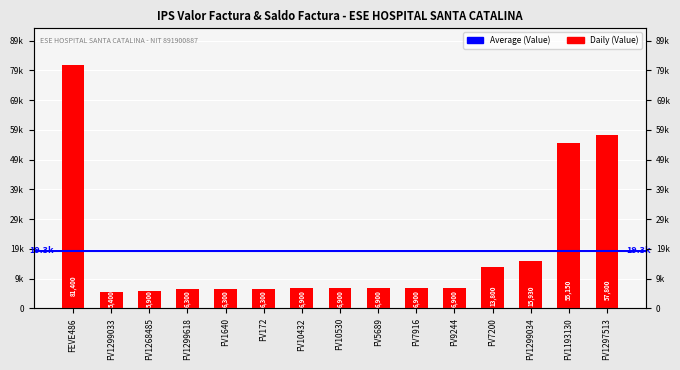

What is the maximum value shown in the chart?

81400